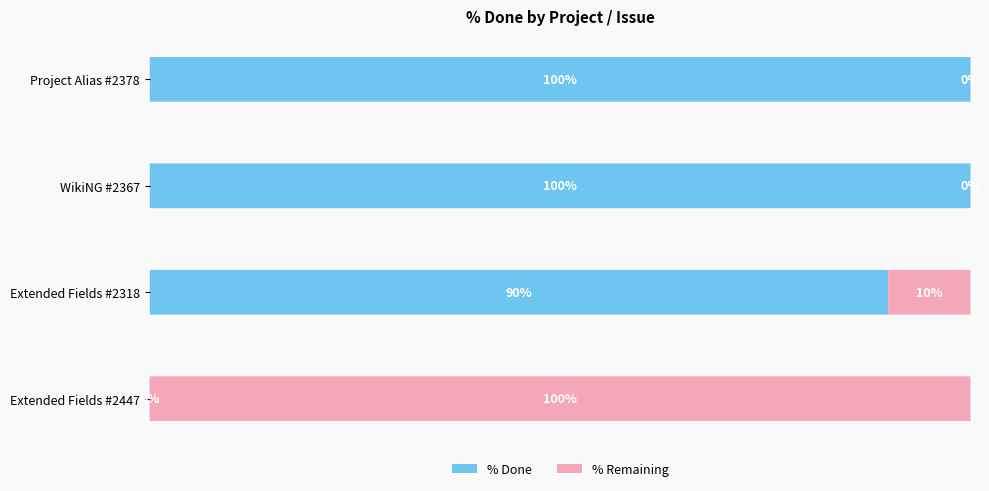

What is the spread (max minus min) of values at Extended Fields #2447?

100